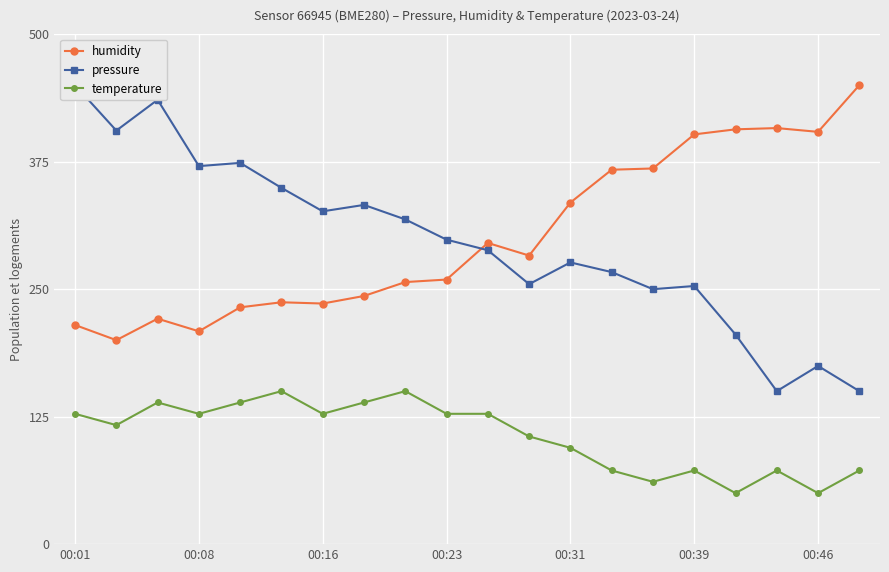

True or false: temperature and humidity intersect in this chart.

False